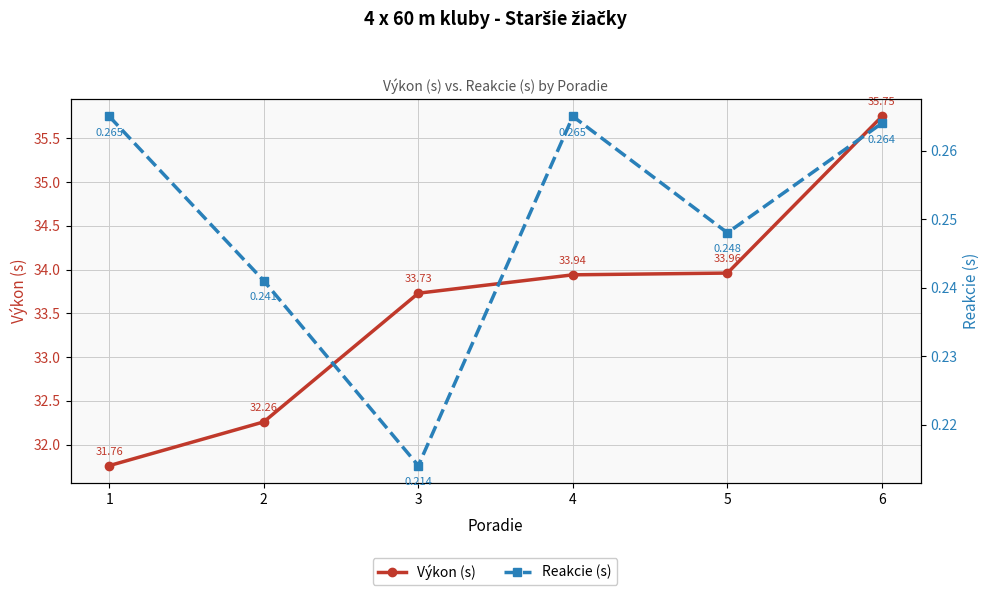

At which category does the chart reach its peak across all series?

6